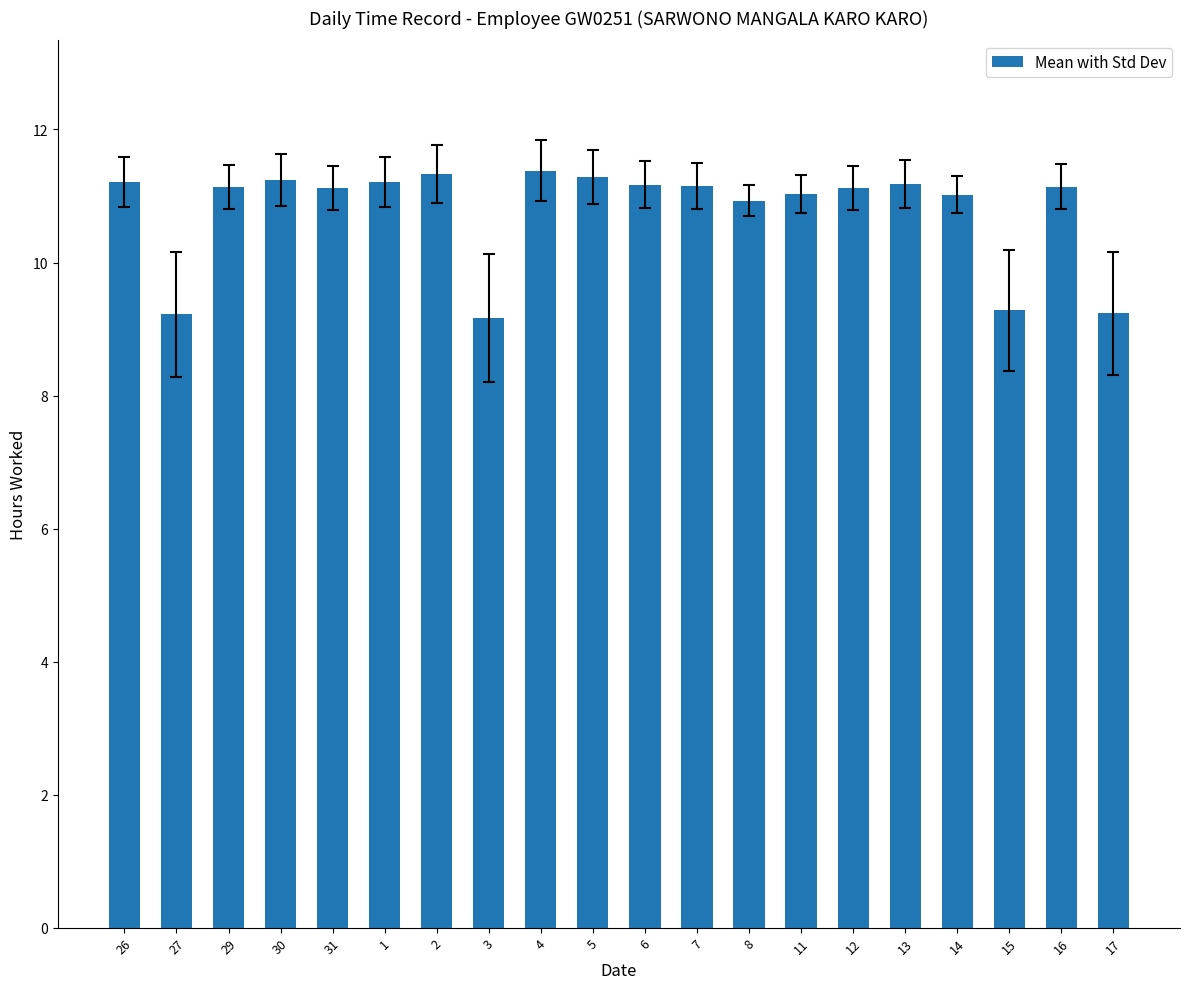

What is the value of the 4th bar from the left?

11.2